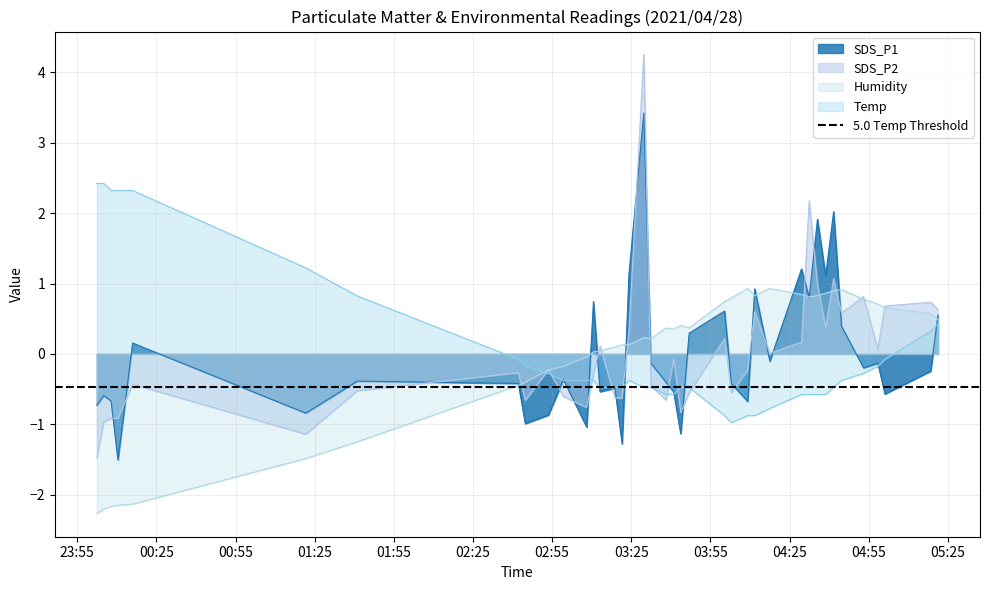

True or false: SDS_P2 and SDS_P1 intersect in this chart.

True